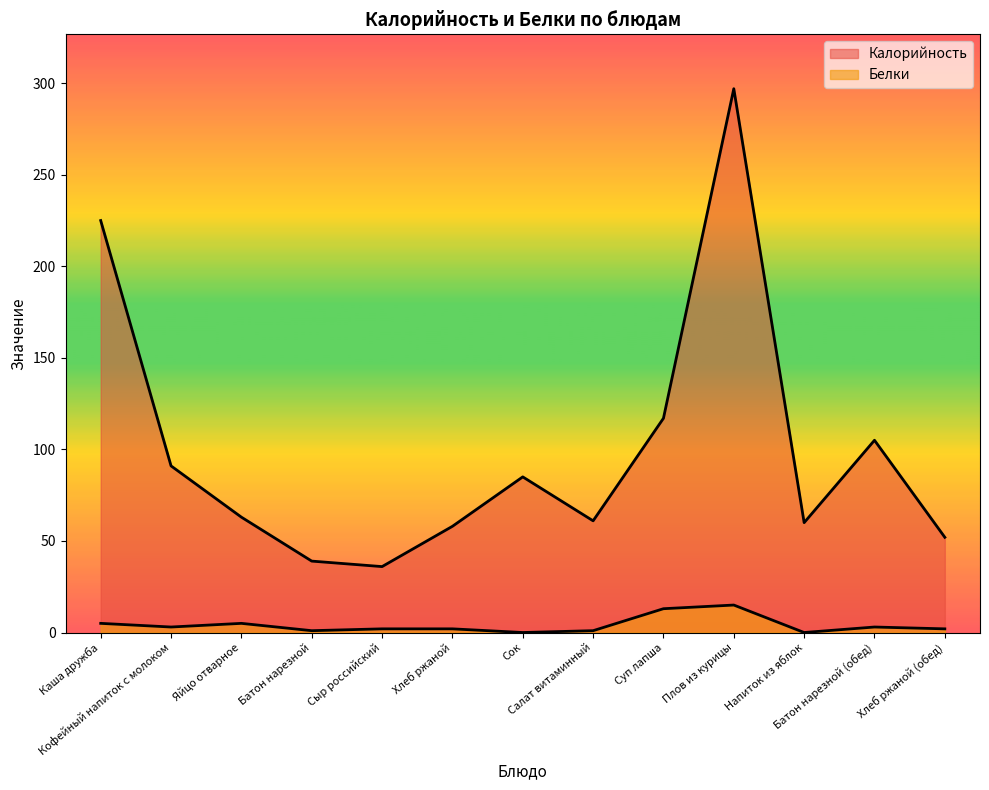

True or false: Калорийность and Белки cross at least once.

False